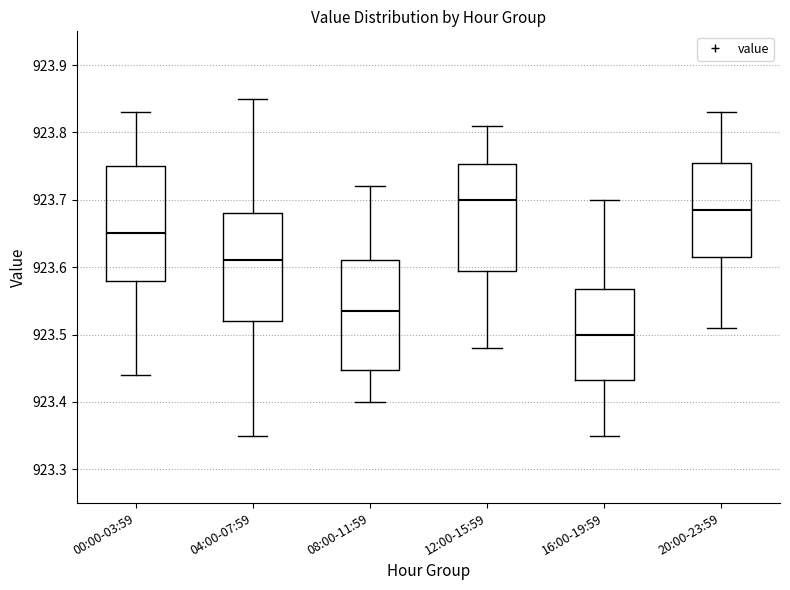

Reading left to right, read every box against the y-axis: the position of its median line, the range the box covers, and the ends of its whiskers. The values are not printed on the chart, so give them approximately, as read against the axis.

00:00-03:59: median 923.65, box 923.58 to 923.75, whiskers 923.44 to 923.83
04:00-07:59: median 923.61, box 923.52 to 923.68, whiskers 923.35 to 923.85
08:00-11:59: median 923.54, box 923.45 to 923.61, whiskers 923.40 to 923.72
12:00-15:59: median 923.70, box 923.60 to 923.75, whiskers 923.48 to 923.81
16:00-19:59: median 923.50, box 923.43 to 923.57, whiskers 923.35 to 923.70
20:00-23:59: median 923.69, box 923.62 to 923.76, whiskers 923.51 to 923.83